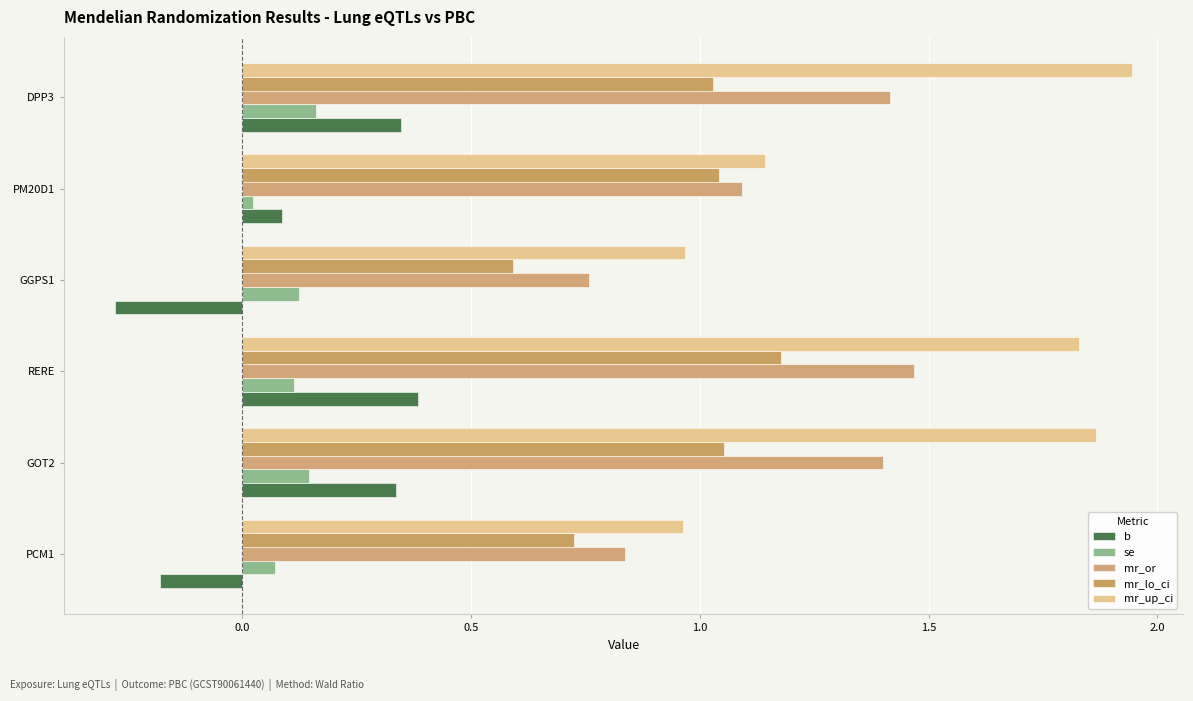

What are all the series names shown in the legend?

b, se, mr_or, mr_lo_ci, mr_up_ci